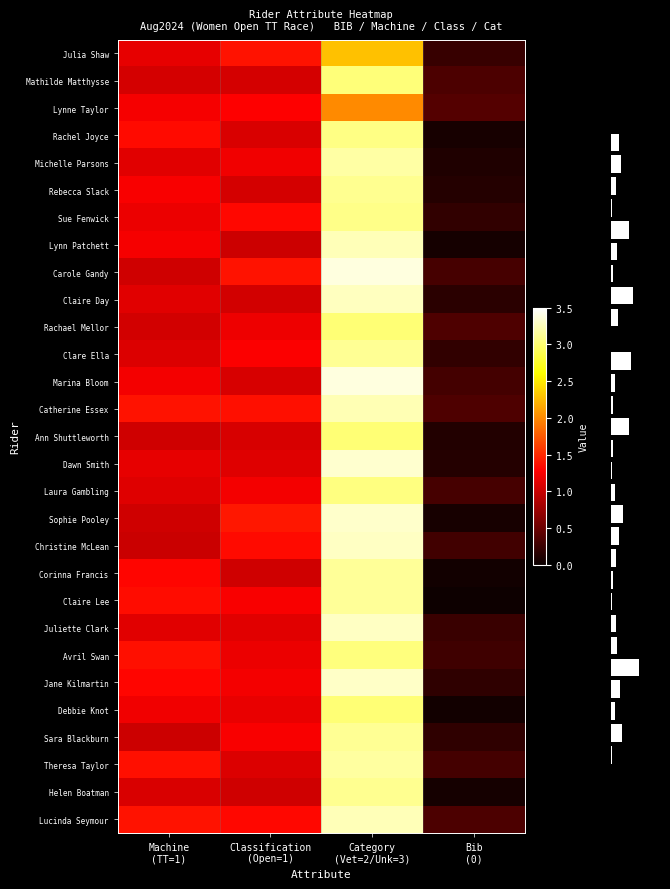

Reading right to left, what are all the values shown in this chart?

Julia Shaw: Bib
(0)=0.2	Category
(Vet=2/Unk=3)=2.3	Classification
(Open=1)=1.4	Machine
(TT=1)=1.1
Mathilde Matthysse: Bib
(0)=0.3	Category
(Vet=2/Unk=3)=3.0	Classification
(Open=1)=1.1	Machine
(TT=1)=1.1
Lynne Taylor: Bib
(0)=0.4	Category
(Vet=2/Unk=3)=2.0	Classification
(Open=1)=1.3	Machine
(TT=1)=1.2
Rachel Joyce: Bib
(0)=0.1	Category
(Vet=2/Unk=3)=3.1	Classification
(Open=1)=1.1	Machine
(TT=1)=1.3
Michelle Parsons: Bib
(0)=0.1	Category
(Vet=2/Unk=3)=3.2	Classification
(Open=1)=1.2	Machine
(TT=1)=1.1
Rebecca Slack: Bib
(0)=0.1	Category
(Vet=2/Unk=3)=3.1	Classification
(Open=1)=1.1	Machine
(TT=1)=1.2
Sue Fenwick: Bib
(0)=0.2	Category
(Vet=2/Unk=3)=3.1	Classification
(Open=1)=1.3	Machine
(TT=1)=1.2
Lynn Patchett: Bib
(0)=0.1	Category
(Vet=2/Unk=3)=3.2	Classification
(Open=1)=1.0	Machine
(TT=1)=1.2
Carole Gandy: Bib
(0)=0.3	Category
(Vet=2/Unk=3)=3.4	Classification
(Open=1)=1.4	Machine
(TT=1)=1.0
Claire Day: Bib
(0)=0.2	Category
(Vet=2/Unk=3)=3.3	Classification
(Open=1)=1.0	Machine
(TT=1)=1.1
Rachael Mellor: Bib
(0)=0.4	Category
(Vet=2/Unk=3)=3.0	Classification
(Open=1)=1.2	Machine
(TT=1)=1.0
Clare Ella: Bib
(0)=0.2	Category
(Vet=2/Unk=3)=3.1	Classification
(Open=1)=1.3	Machine
(TT=1)=1.1
Marina Bloom: Bib
(0)=0.3	Category
(Vet=2/Unk=3)=3.4	Classification
(Open=1)=1.1	Machine
(TT=1)=1.2
Catherine Essex: Bib
(0)=0.4	Category
(Vet=2/Unk=3)=3.2	Classification
(Open=1)=1.4	Machine
(TT=1)=1.4
Ann Shuttleworth: Bib
(0)=0.1	Category
(Vet=2/Unk=3)=3.0	Classification
(Open=1)=1.1	Machine
(TT=1)=1.0
Dawn Smith: Bib
(0)=0.1	Category
(Vet=2/Unk=3)=3.3	Classification
(Open=1)=1.1	Machine
(TT=1)=1.2
Laura Gambling: Bib
(0)=0.3	Category
(Vet=2/Unk=3)=3.1	Classification
(Open=1)=1.2	Machine
(TT=1)=1.1
Sophie Pooley: Bib
(0)=0.1	Category
(Vet=2/Unk=3)=3.3	Classification
(Open=1)=1.4	Machine
(TT=1)=1.0
Christine McLean: Bib
(0)=0.3	Category
(Vet=2/Unk=3)=3.3	Classification
(Open=1)=1.3	Machine
(TT=1)=1.0
Corinna Francis: Bib
(0)=0.0	Category
(Vet=2/Unk=3)=3.1	Classification
(Open=1)=1.0	Machine
(TT=1)=1.3
Claire Lee: Bib
(0)=0.0	Category
(Vet=2/Unk=3)=3.1	Classification
(Open=1)=1.2	Machine
(TT=1)=1.3
Juliette Clark: Bib
(0)=0.3	Category
(Vet=2/Unk=3)=3.3	Classification
(Open=1)=1.1	Machine
(TT=1)=1.1
Avril Swan: Bib
(0)=0.3	Category
(Vet=2/Unk=3)=3.0	Classification
(Open=1)=1.2	Machine
(TT=1)=1.4
Jane Kilmartin: Bib
(0)=0.2	Category
(Vet=2/Unk=3)=3.3	Classification
(Open=1)=1.2	Machine
(TT=1)=1.3
Debbie Knot: Bib
(0)=0.0	Category
(Vet=2/Unk=3)=3.0	Classification
(Open=1)=1.2	Machine
(TT=1)=1.2
Sara Blackburn: Bib
(0)=0.2	Category
(Vet=2/Unk=3)=3.1	Classification
(Open=1)=1.3	Machine
(TT=1)=1.0
Theresa Taylor: Bib
(0)=0.3	Category
(Vet=2/Unk=3)=3.2	Classification
(Open=1)=1.1	Machine
(TT=1)=1.4
Helen Boatman: Bib
(0)=0.1	Category
(Vet=2/Unk=3)=3.1	Classification
(Open=1)=1.0	Machine
(TT=1)=1.1
Lucinda Seymour: Bib
(0)=0.3	Category
(Vet=2/Unk=3)=3.3	Classification
(Open=1)=1.3	Machine
(TT=1)=1.4